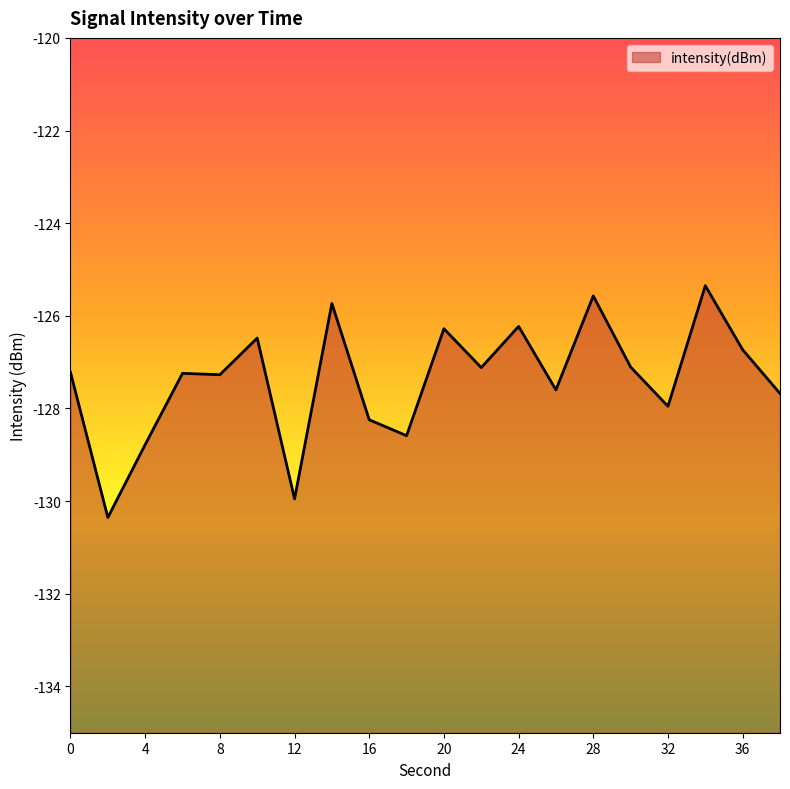

How many lines are shown in the chart?

1